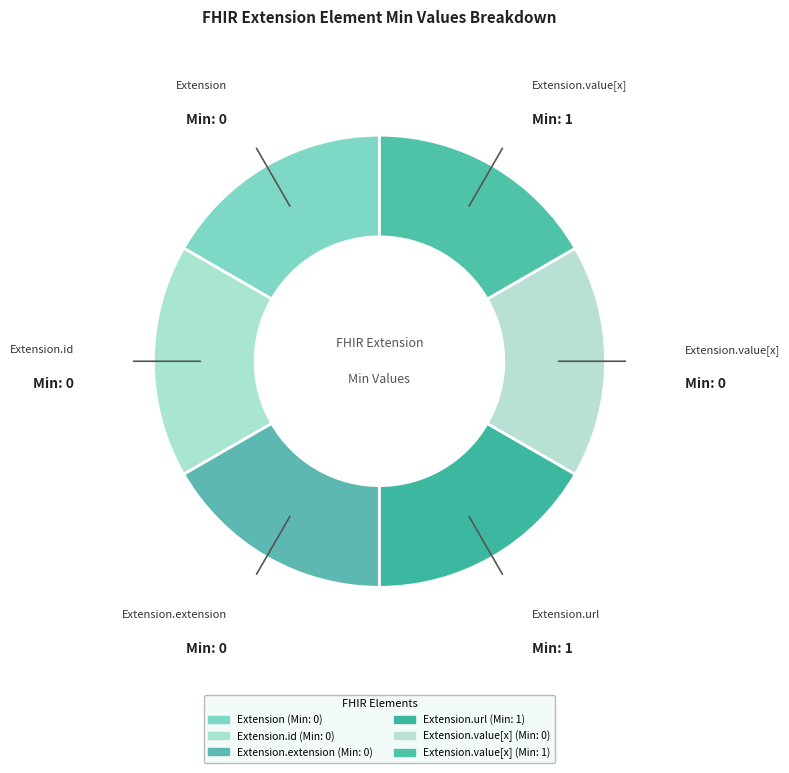

How many segments does this pie chart have?

6